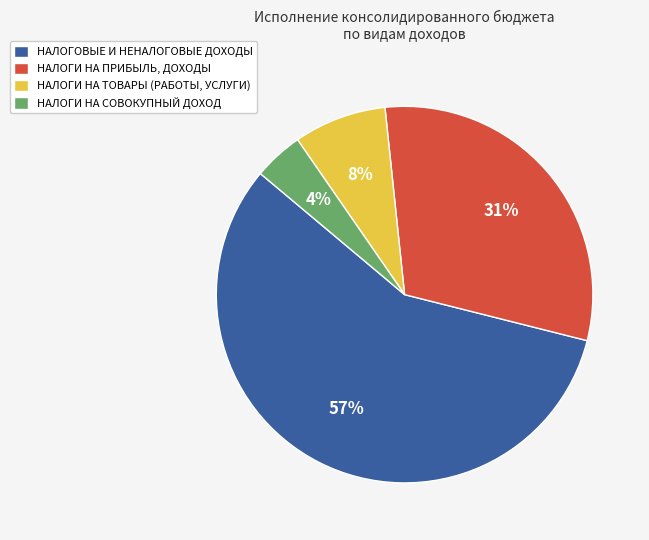

Between НАЛОГИ НА СОВОКУПНЫЙ ДОХОД and НАЛОГИ НА ТОВАРЫ (РАБОТЫ, УСЛУГИ), which is larger?

НАЛОГИ НА ТОВАРЫ (РАБОТЫ, УСЛУГИ)